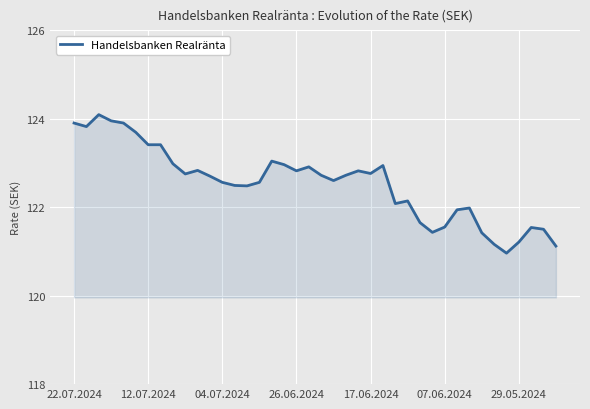

What is the difference between the maximum and minimum values?

3.1